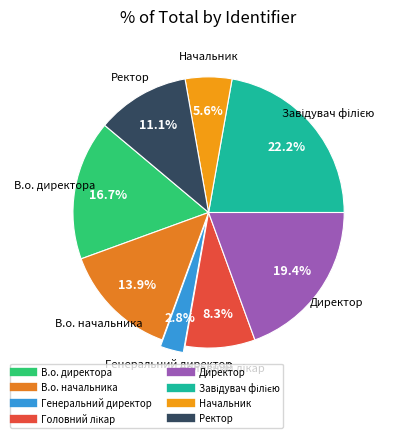

Which slice is the smallest?

Генеральний директор